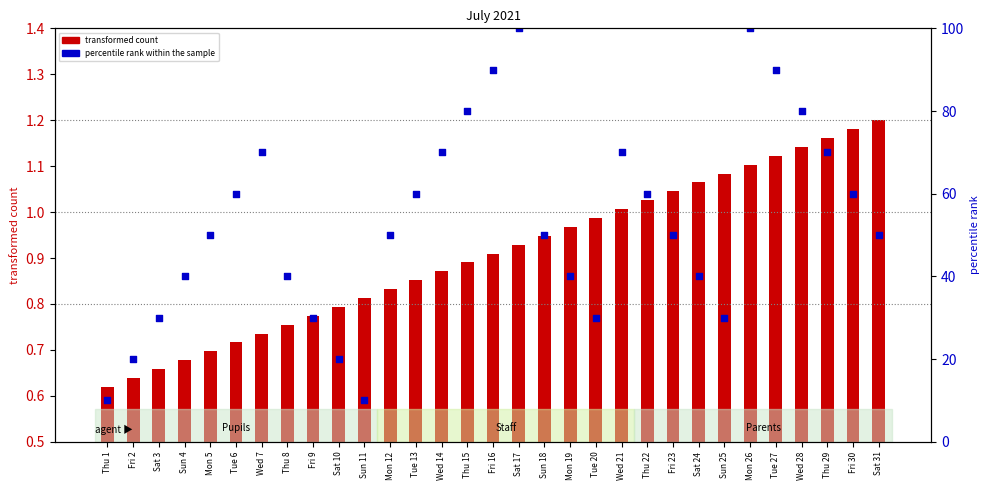

At how many categories does at least one series exceed 97?

2